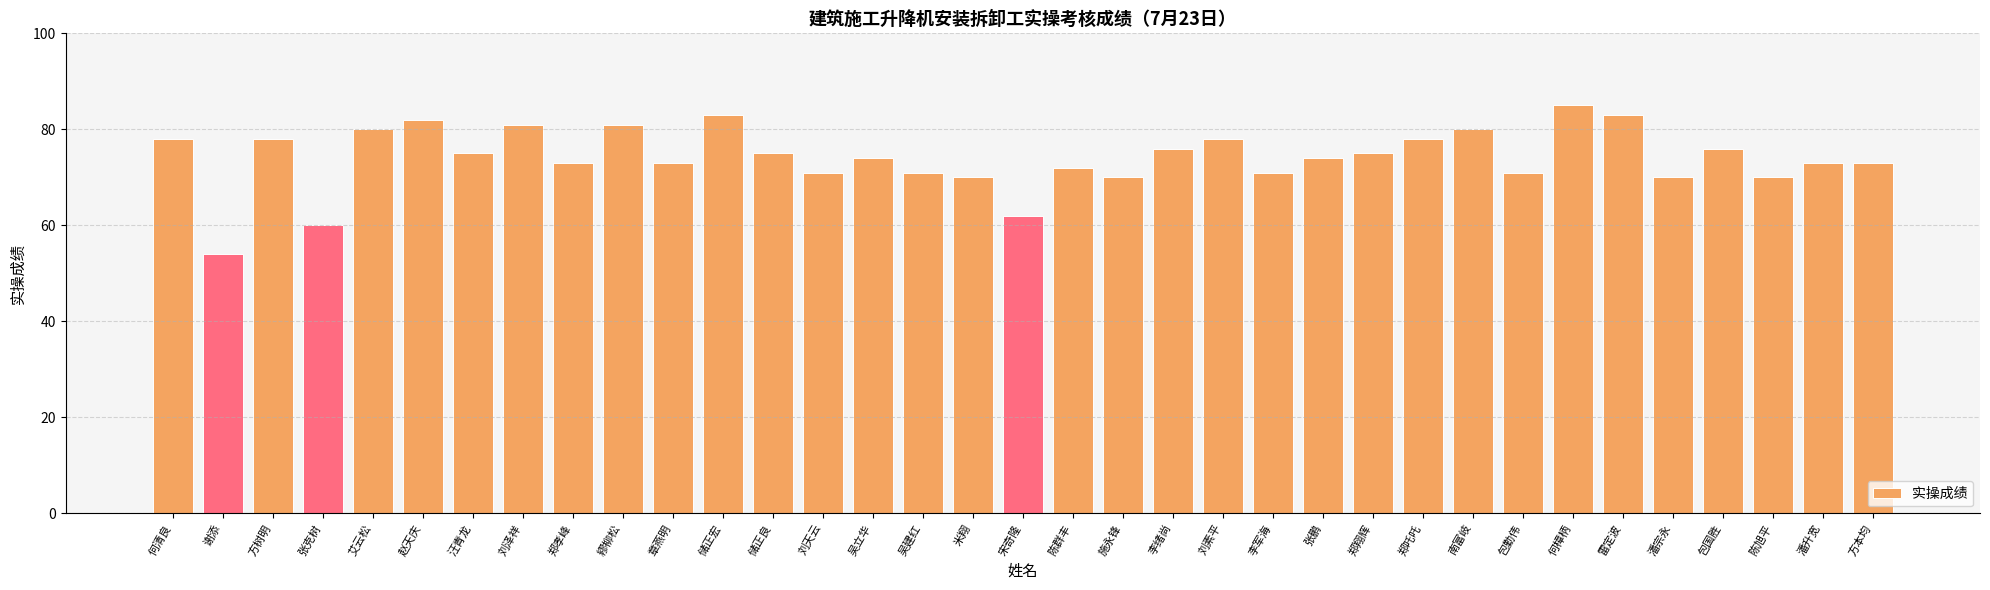

What is the maximum value shown in the chart?

85